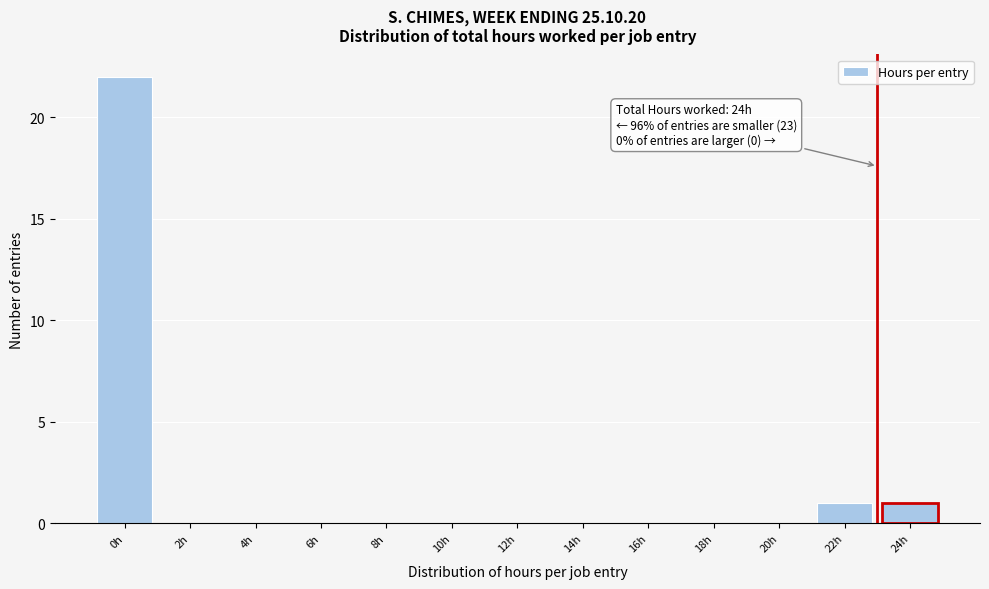

Reading left to right, what are all the values shown in this chart?

0h=22	2h=0	4h=0	6h=0	8h=0	10h=0	12h=0	14h=0	16h=0	18h=0	20h=0	22h=1	24h=1